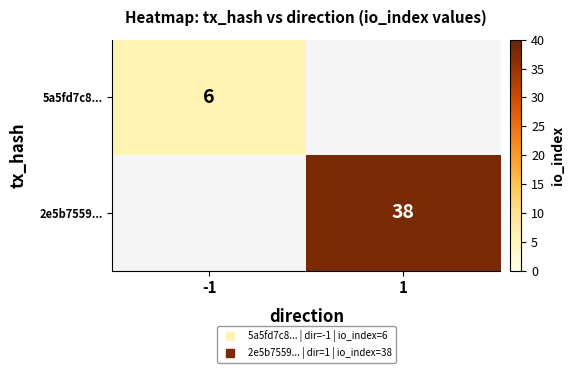

The 2e5b7559... series shows -25 at -1. True or false?

False